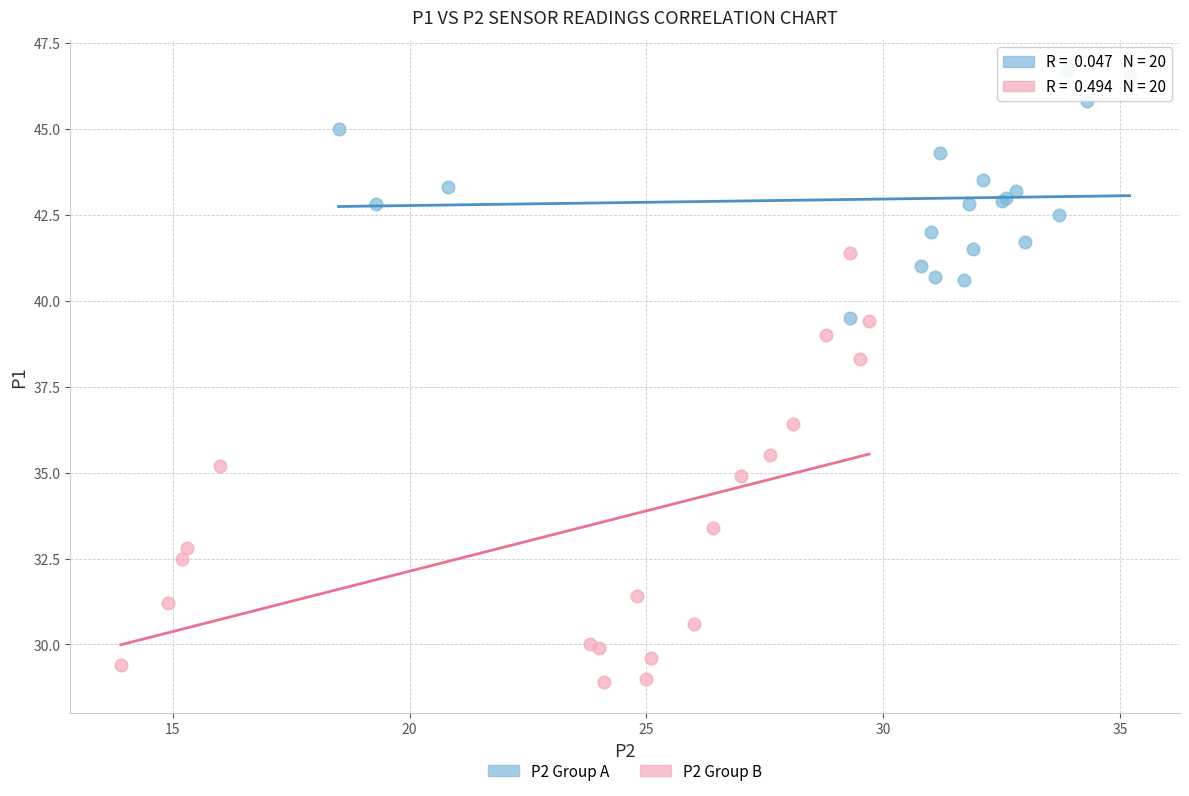

Which series reaches the maximum Y coordinate?

P2 Group A